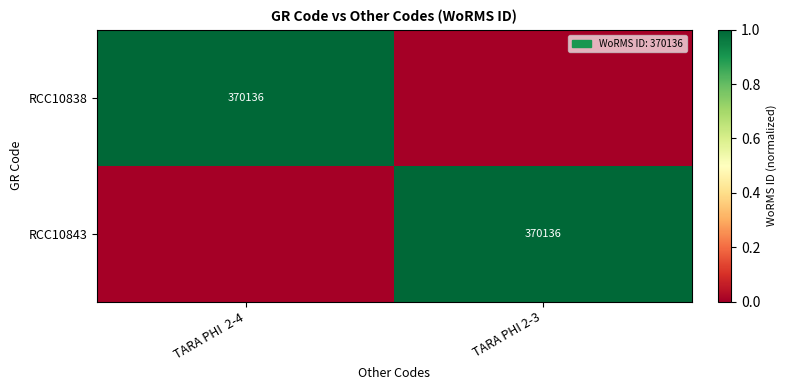

True or false: RCC10838 has a value of 113693 at TARA PHI  2-4.

False